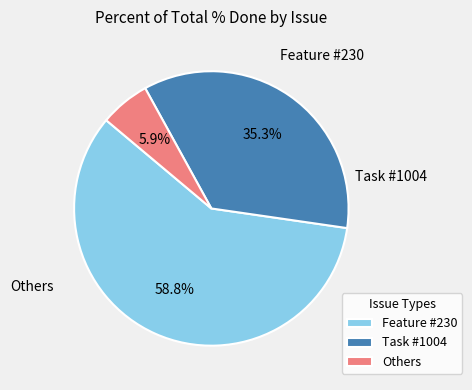

What is the smallest slice in the pie chart?

Others